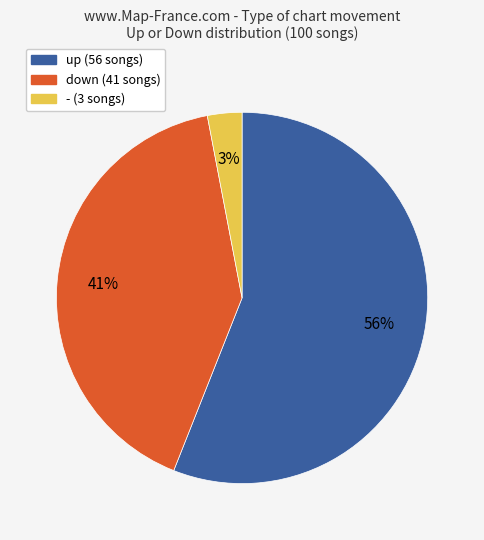

How many slices are in this pie chart?

3